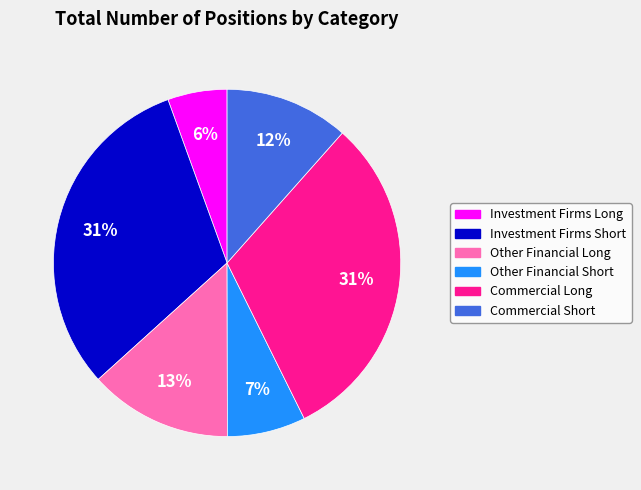

What is the ratio of the value at Other Financial Long to the value at Commercial Long?

0.4